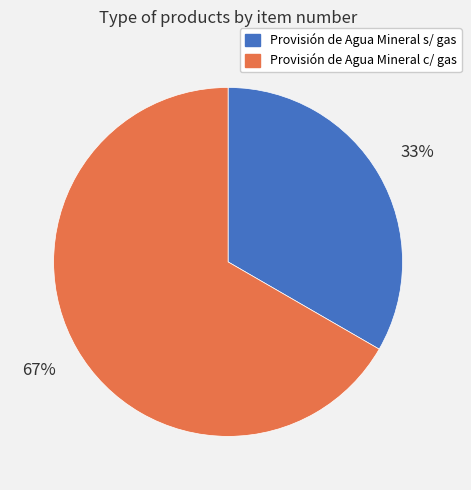

To the nearest percent, what is the combined percentage of Provisión de Agua Mineral c/ gas and Provisión de Agua Mineral s/ gas?

100%